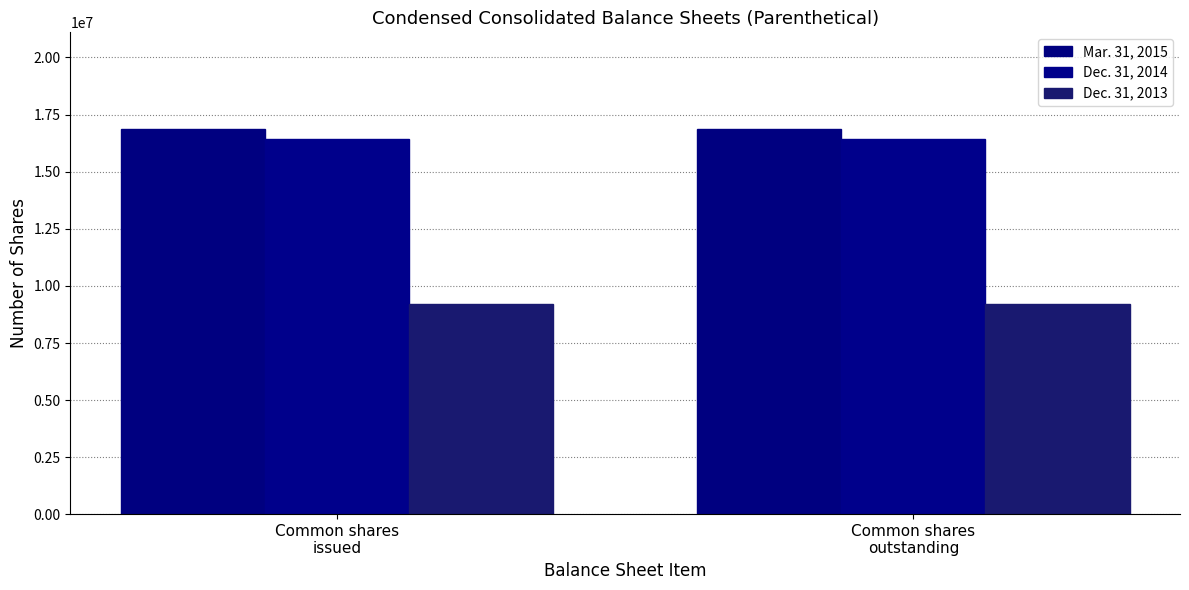

What is the label of the 1st bar from the left?

Common shares
issued